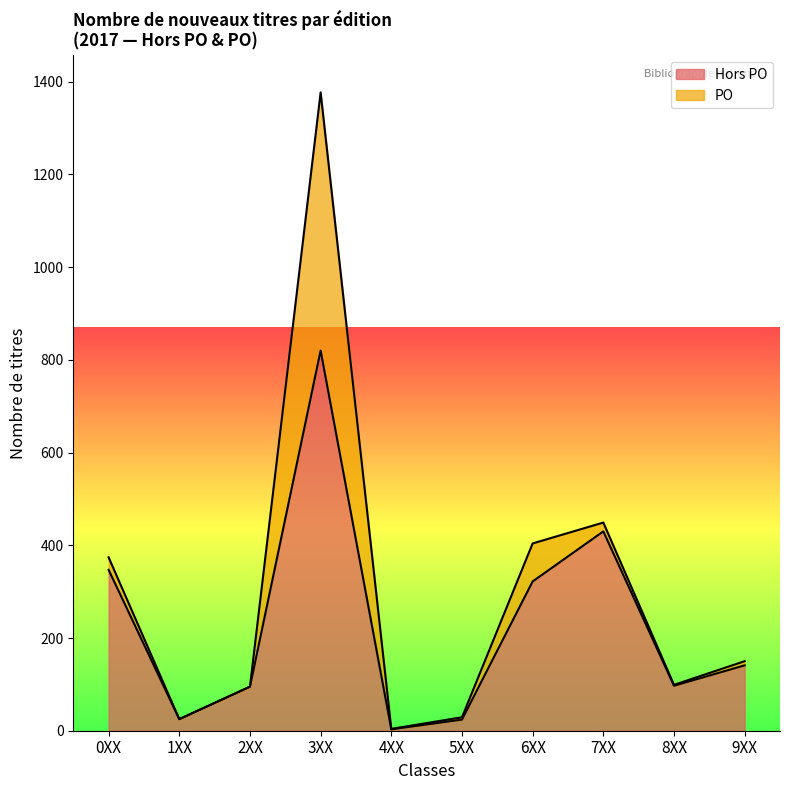

The chart shows a value of 577 at 6XX. True or false?

False